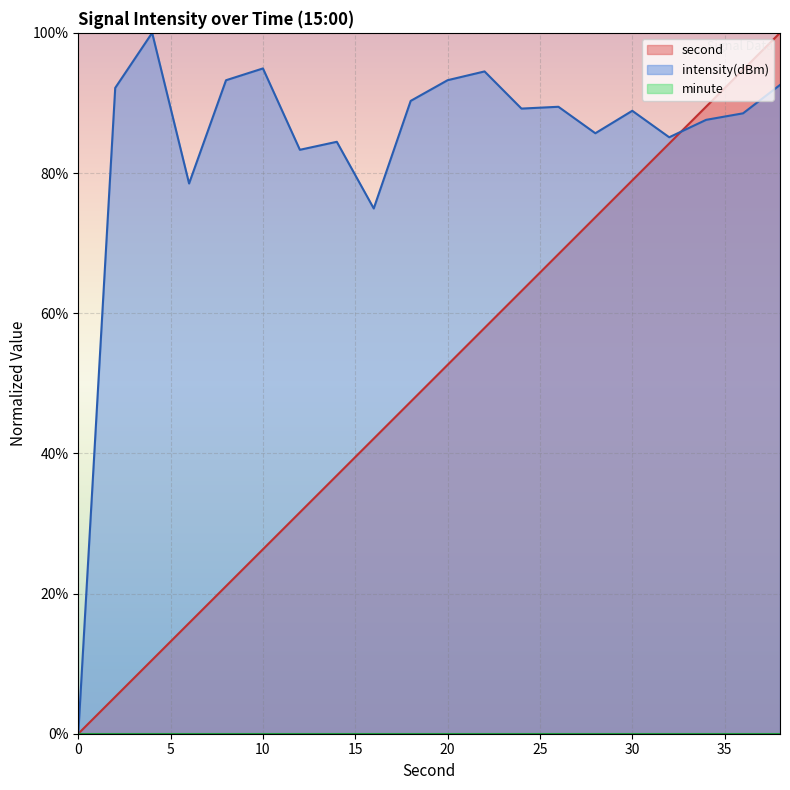

How many times do intensity and second cross each other?

1